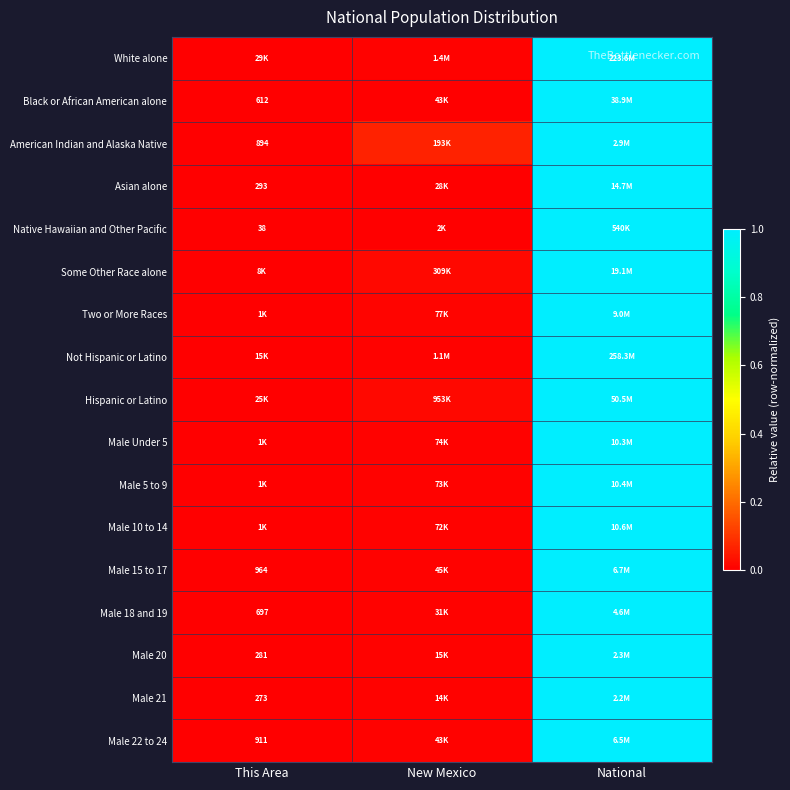

Which category has the highest value in the Male 5 to 9 series?

National